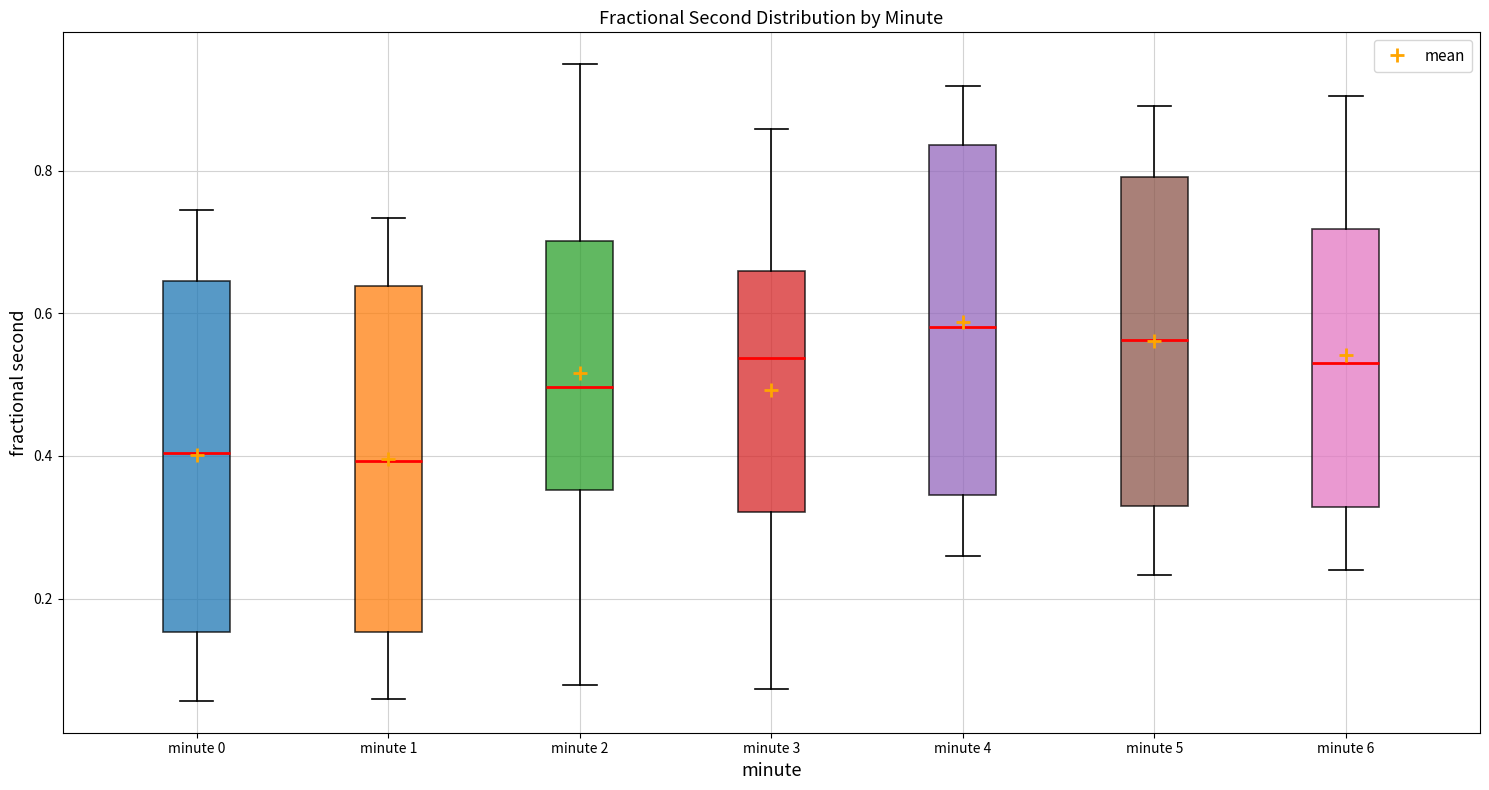

Reading left to right, read every box against the y-axis: the position of its median line, the range the box covers, and the ends of its whiskers. The values are not printed on the chart, so give them approximately, as read against the axis.

minute 0: median 0.40, box 0.16 to 0.64, whiskers 0.06 to 0.74
minute 1: median 0.40, box 0.16 to 0.64, whiskers 0.06 to 0.74
minute 2: median 0.50, box 0.36 to 0.70, whiskers 0.08 to 0.94
minute 3: median 0.54, box 0.32 to 0.66, whiskers 0.08 to 0.86
minute 4: median 0.58, box 0.34 to 0.84, whiskers 0.26 to 0.92
minute 5: median 0.56, box 0.32 to 0.80, whiskers 0.24 to 0.90
minute 6: median 0.54, box 0.32 to 0.72, whiskers 0.24 to 0.90